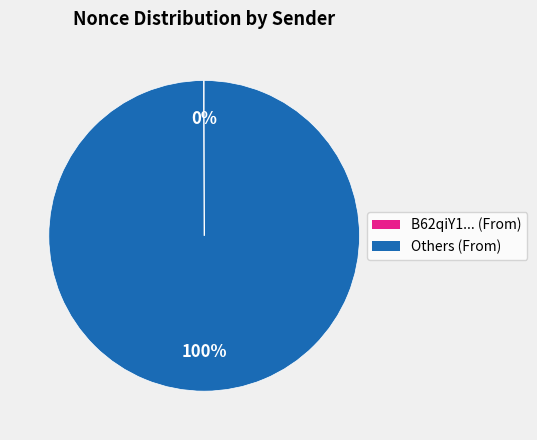

Is there any slice that represents more than half of the pie?

Yes